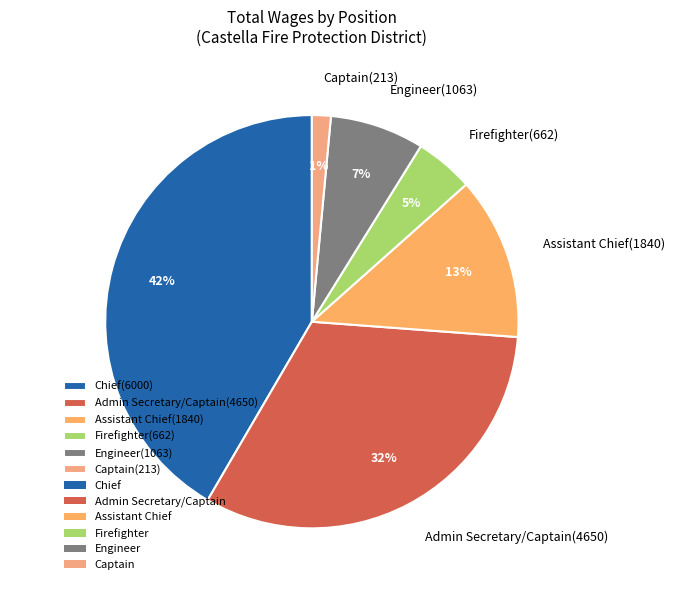

Combined, do Engineer and Admin Secretary/Captain account for over 50%?

No